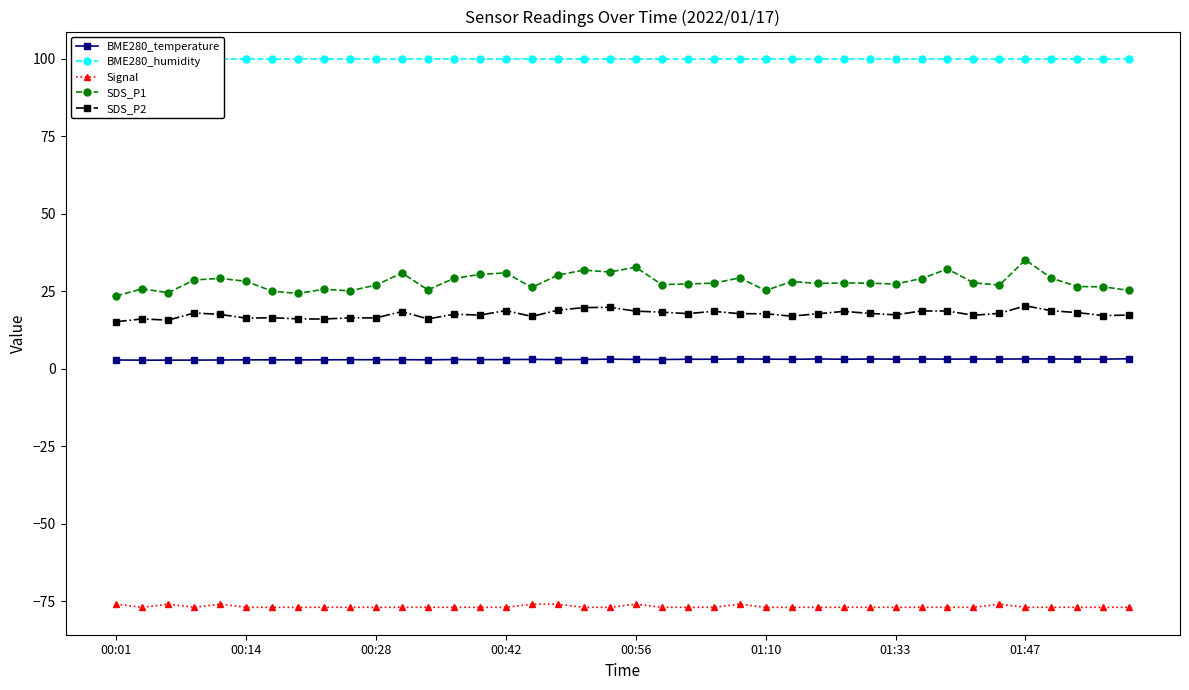

What is the value of the SDS_P2 point at the 36th from the left?

20.3